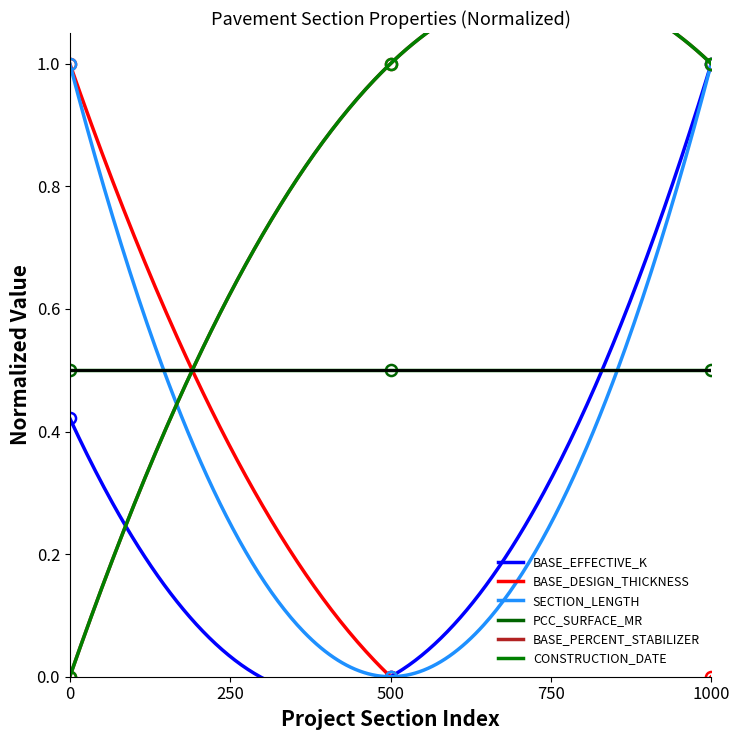

Is it true that BASE_EFFECTIVE_K equals 0.2 at 1000?

False